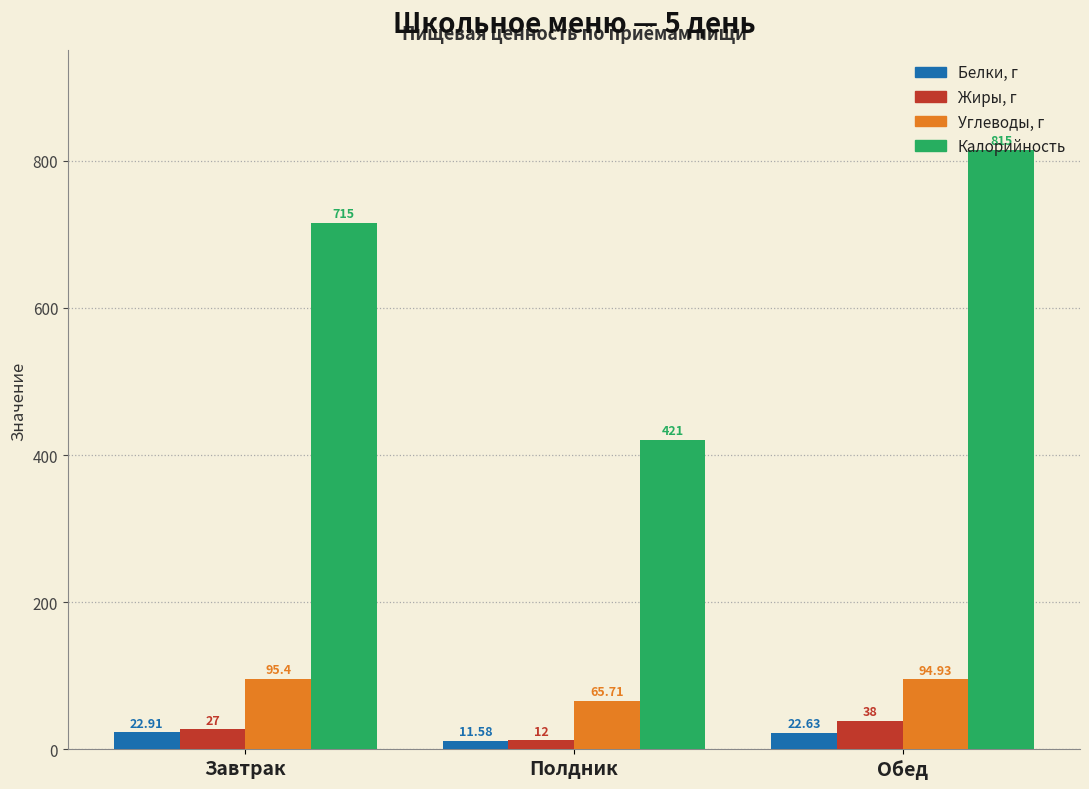

What is the average value of the Углеводы, г series?

85.3